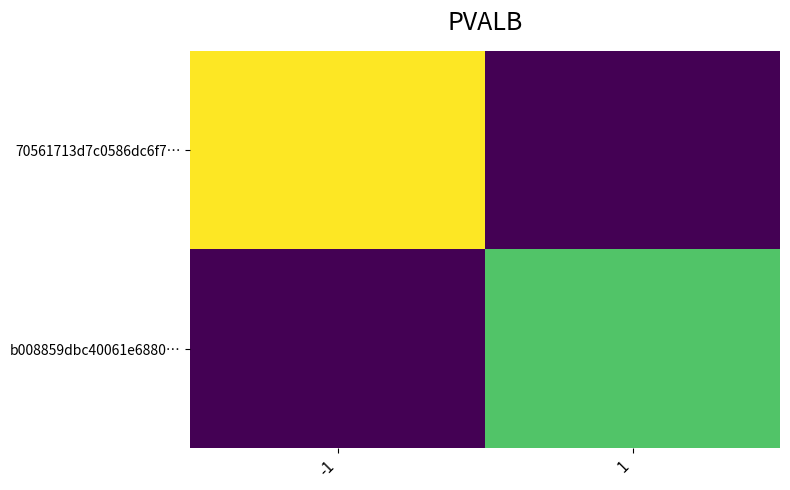

Which has a higher value, 1 or -1?

-1